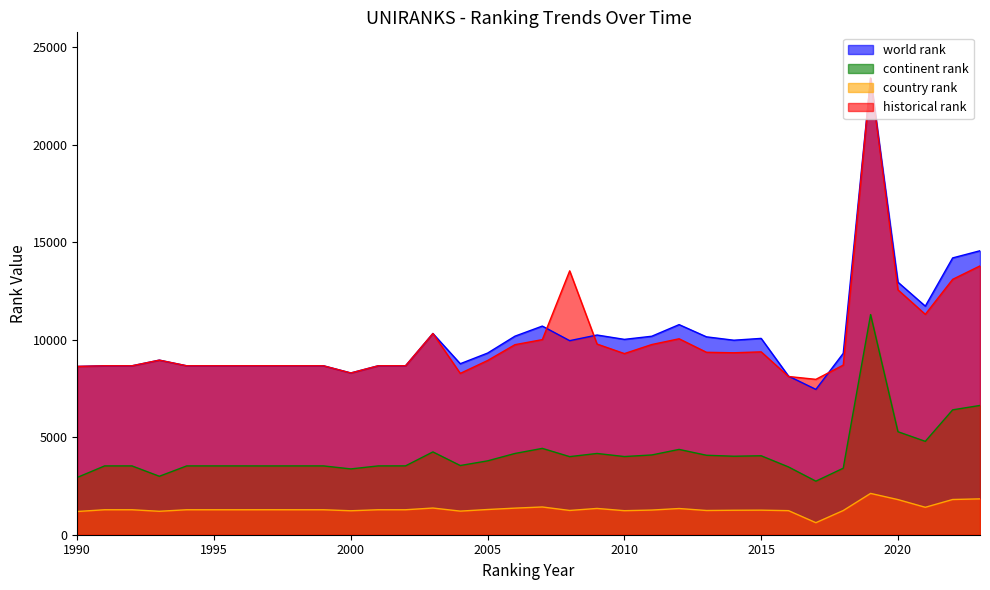

At which category is the sum across all series the highest?

2019